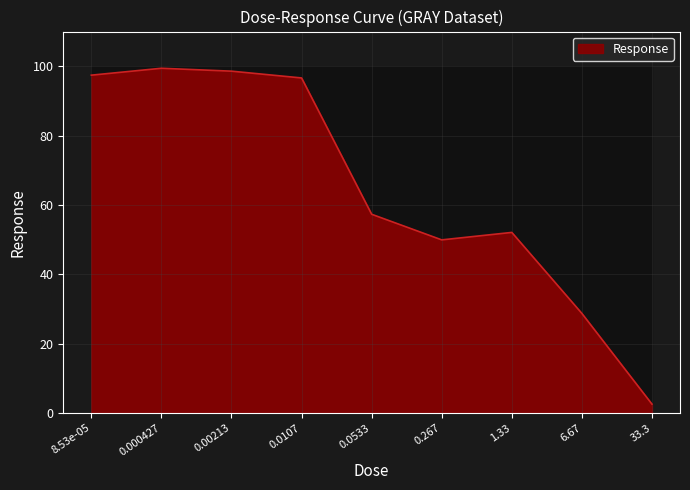

List the labels in order of value, smallest first.

33.3, 6.67, 0.267, 1.33, 0.0533, 0.0107, 8.53e-05, 0.00213, 0.000427